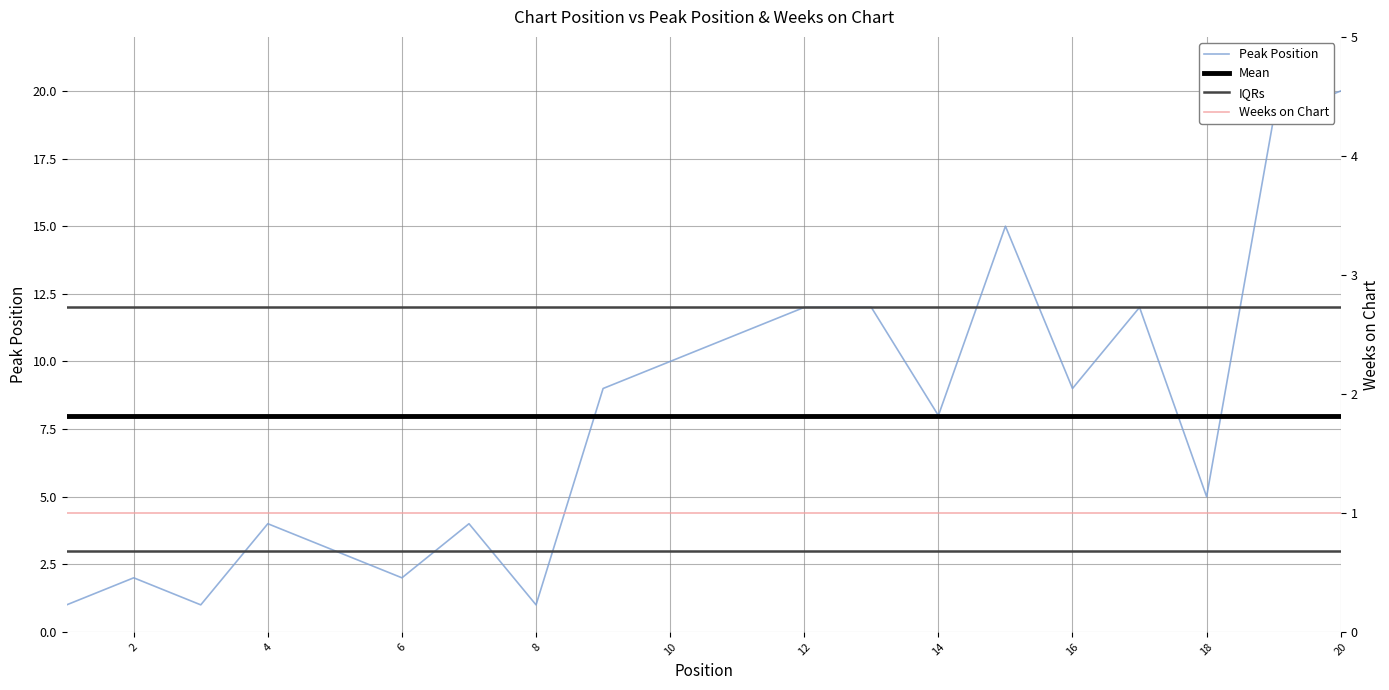

Is it true that the value at 8 is 1?

False